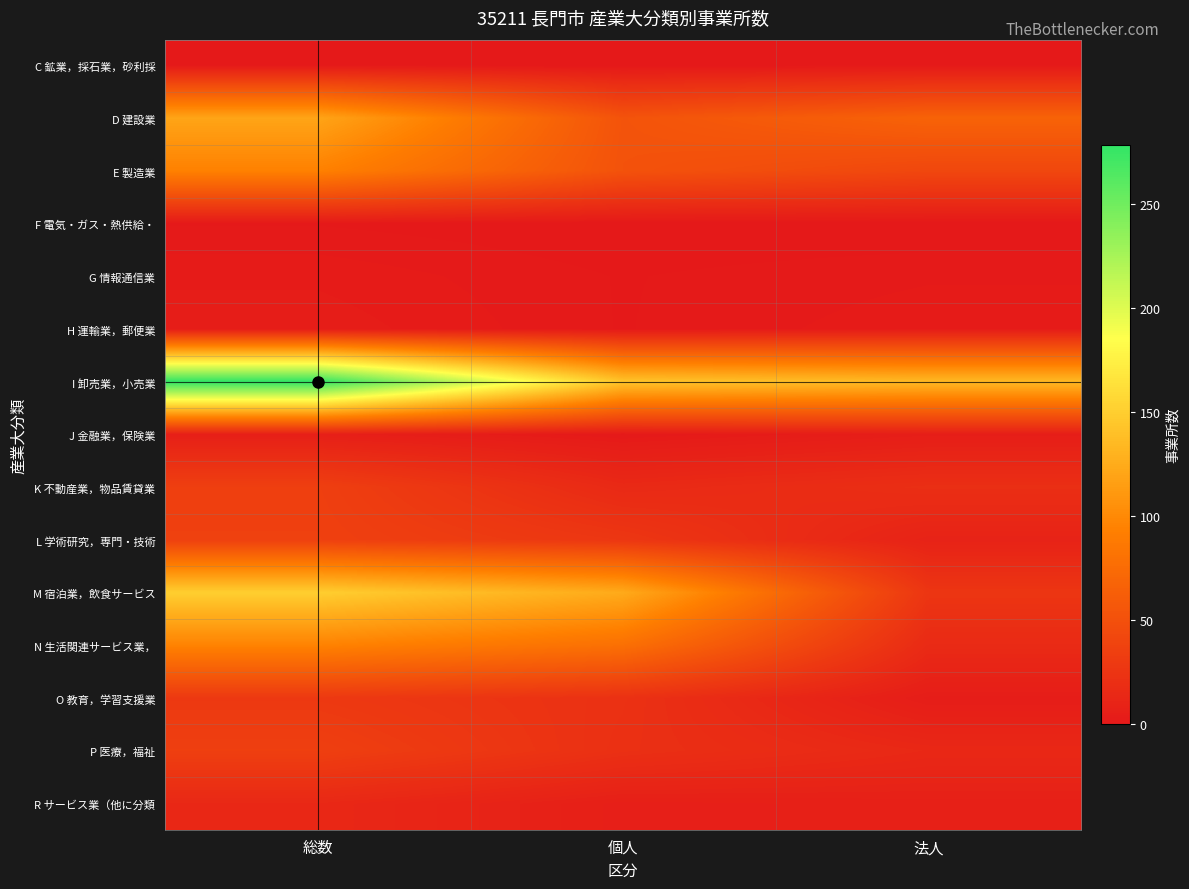

What is the total value across all series at 個人?

545